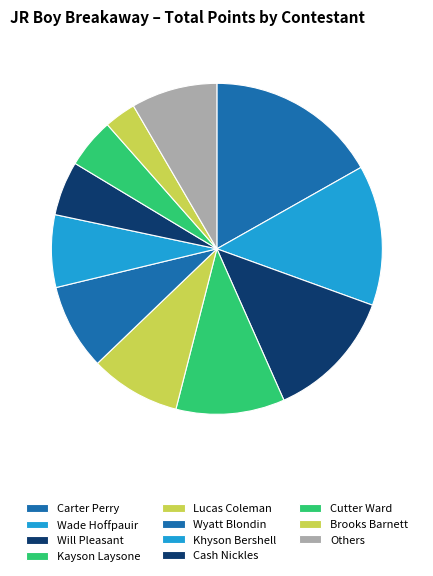

How many slices are in this pie chart?

11